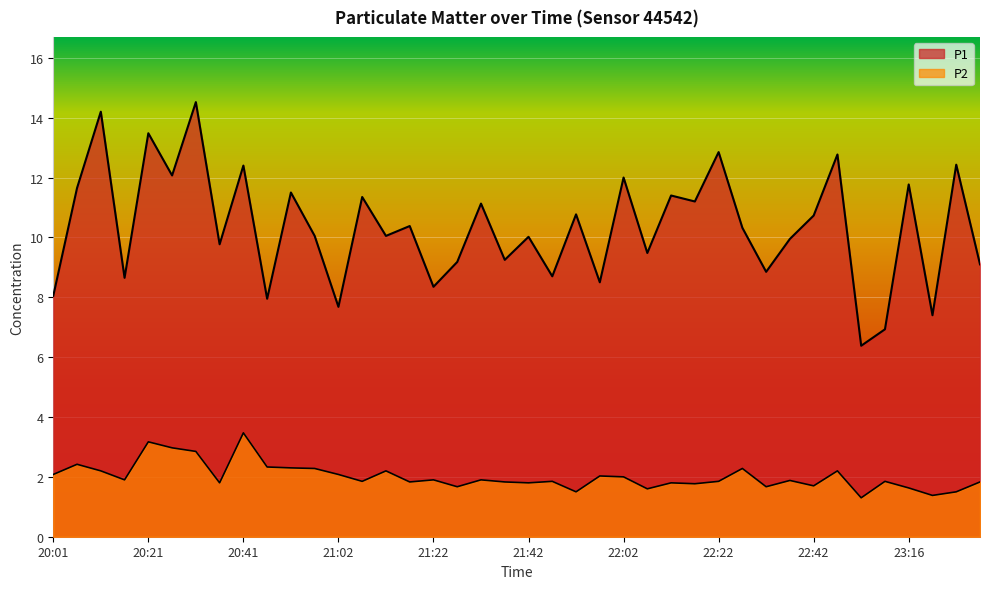

True or false: P1 has a value of 14.8 at 22:32.

False